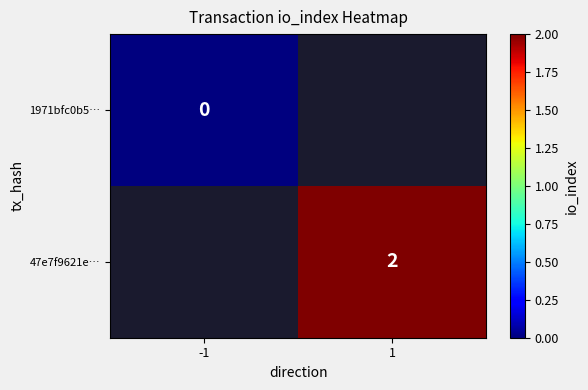

The value of 47e7f9621e… at 1 is 1. True or false?

False